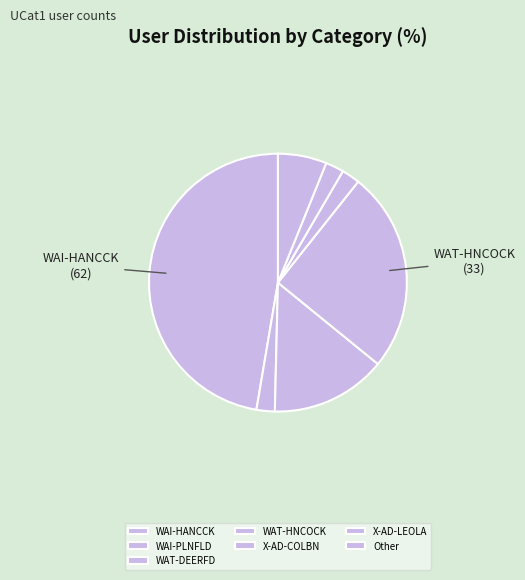

Does WAI-PLNFLD account for over 50% of the chart?

No